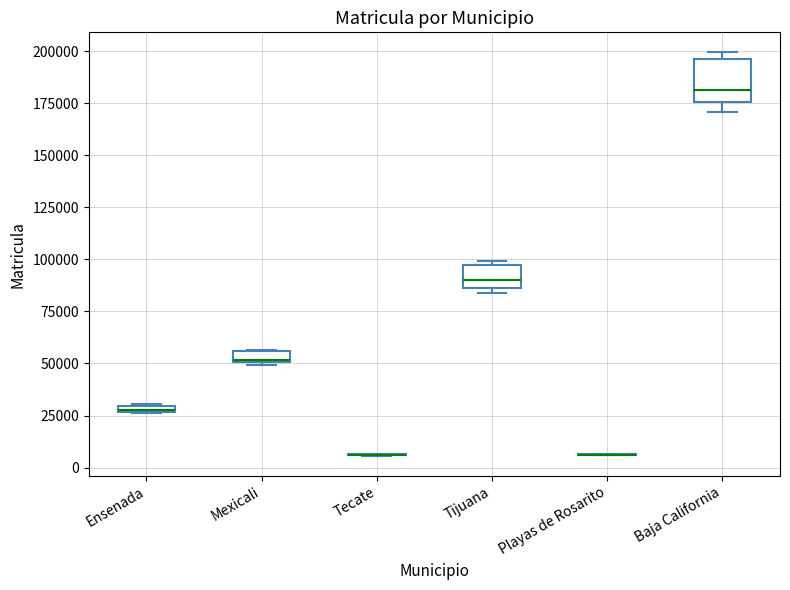

Which box is the tallest, from its lower edge to its upper edge?

Baja California